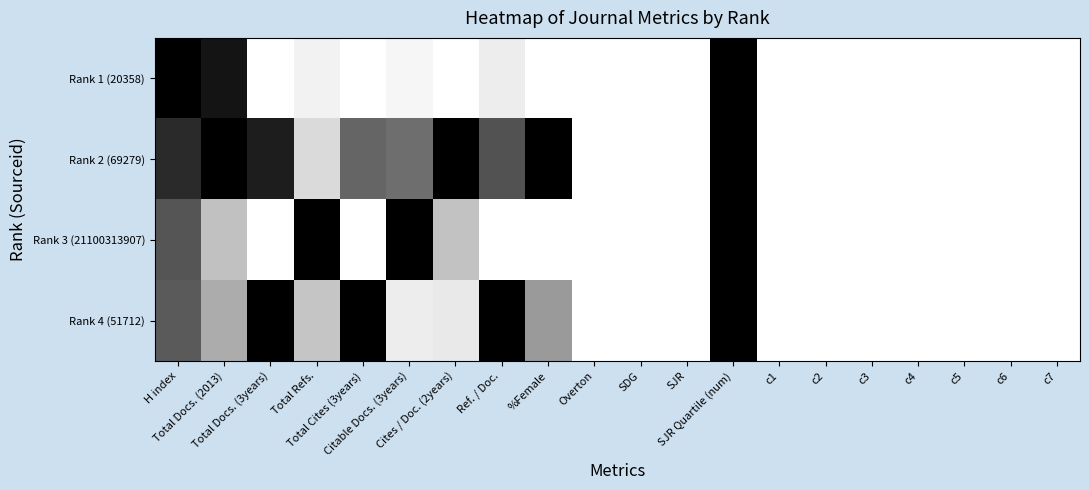

List the series in order of their peak value, highest first.

Rank 1 (20358), Rank 2 (69279), Rank 3 (21100313907), Rank 4 (51712)